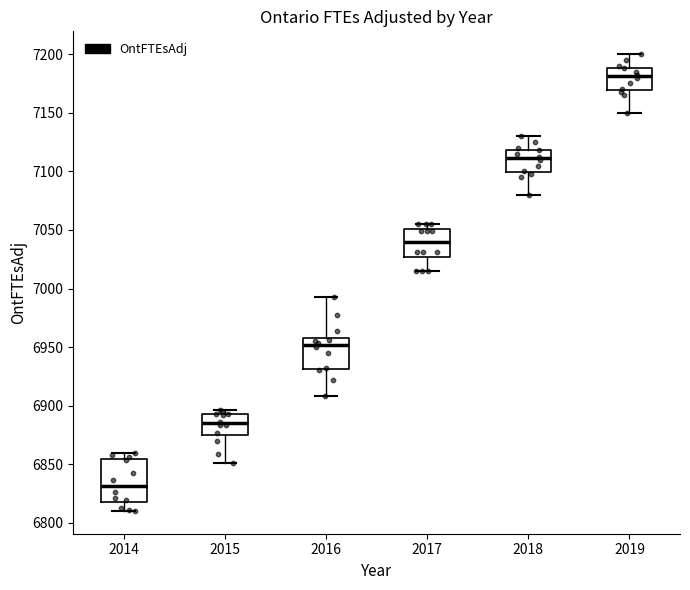

Which box's median line is the highest?

2019